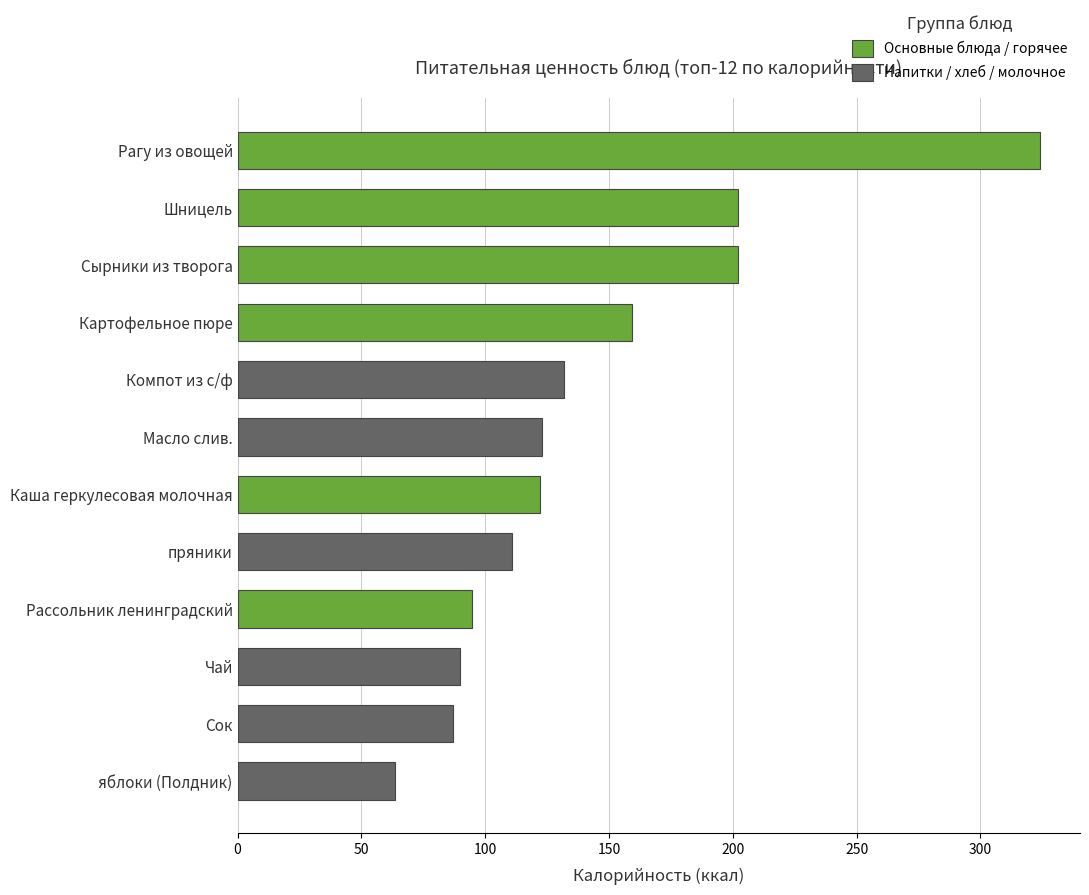

Does the chart contain any negative values?

No